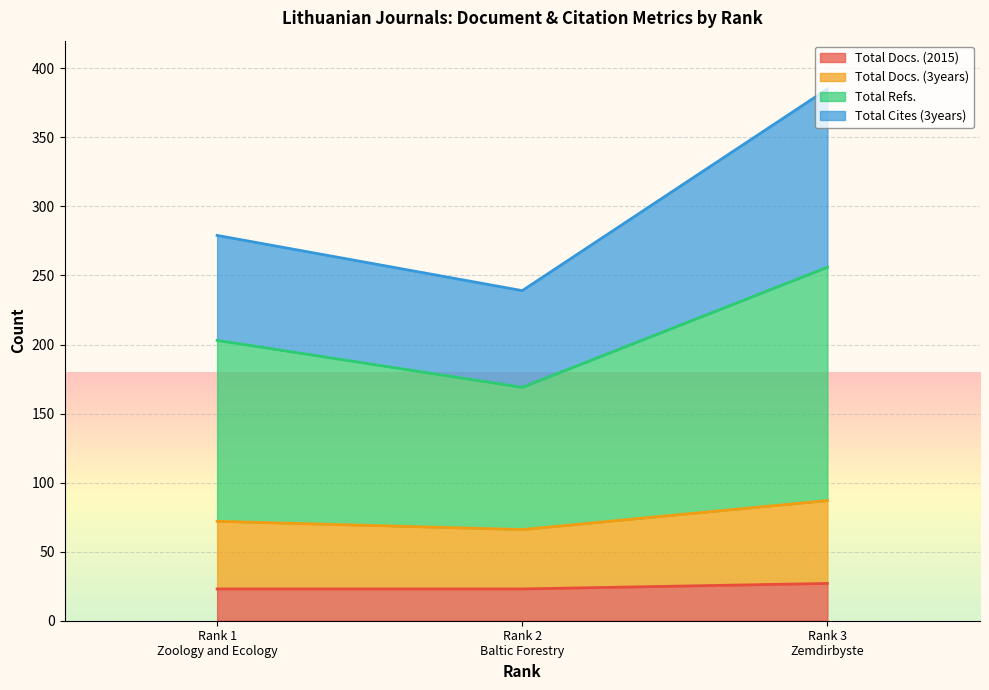

What are all the series names shown in the legend?

Total Docs. (2015), Total Docs. (3years), Total Refs., Total Cites (3years)